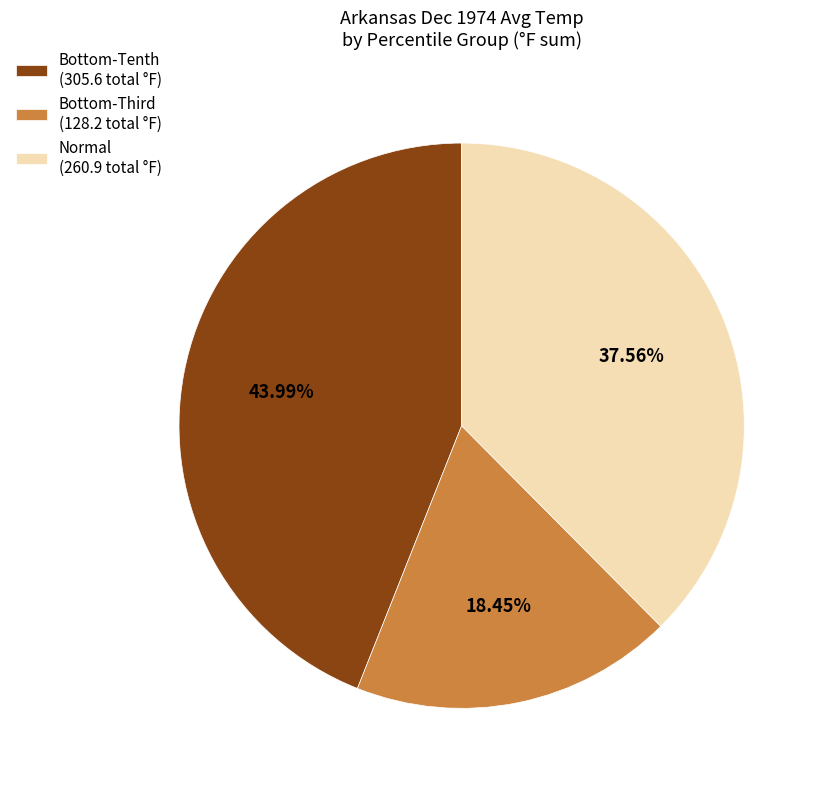

Is there any slice that represents more than half of the pie?

No